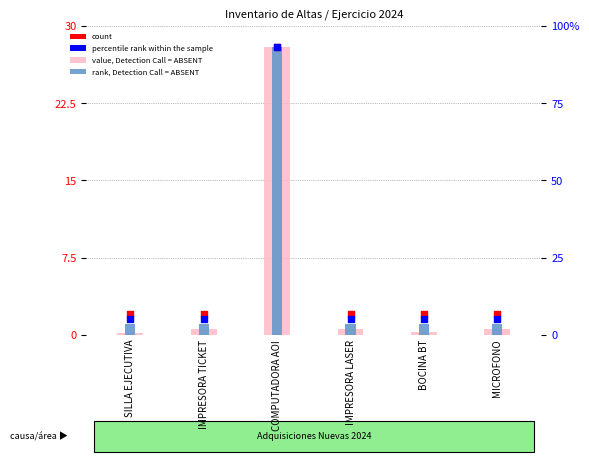

Which series contains the highest Y value?

value, Detection Call = ABSENT